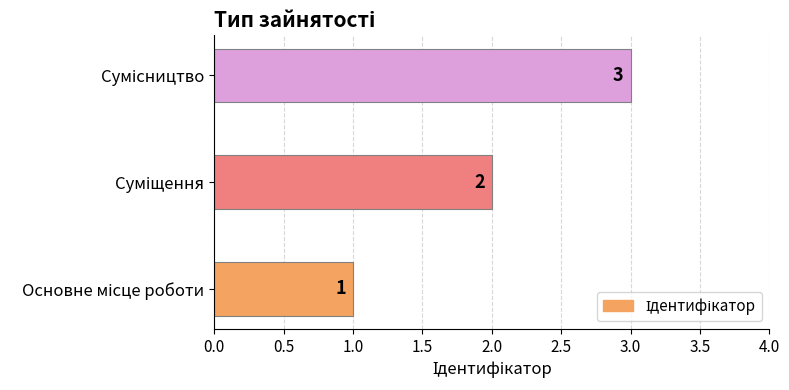

How many values are between 1 and 3?

3